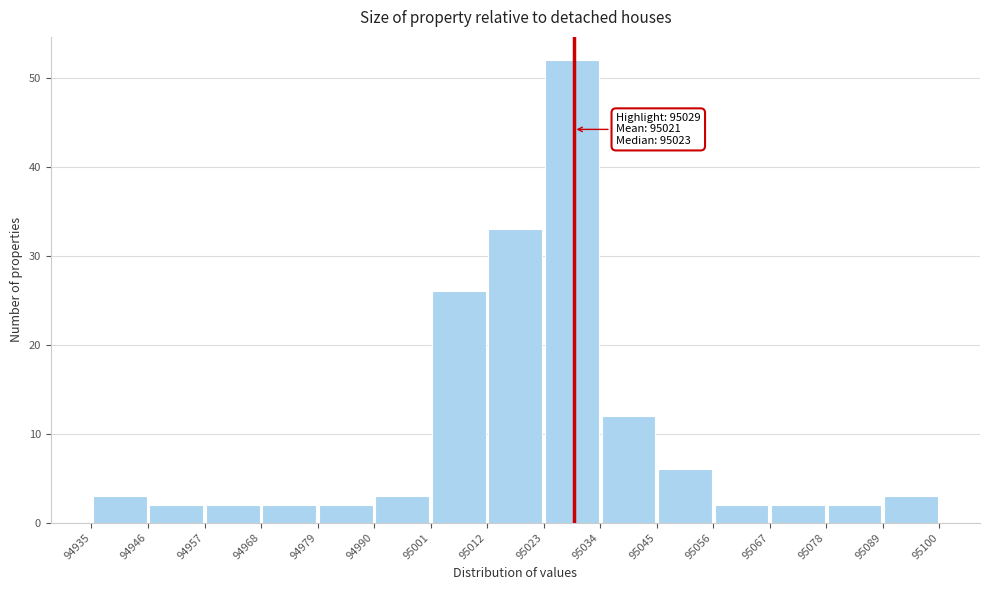

Over which range of the x-axis is the bar tallest?

95023 to 95034